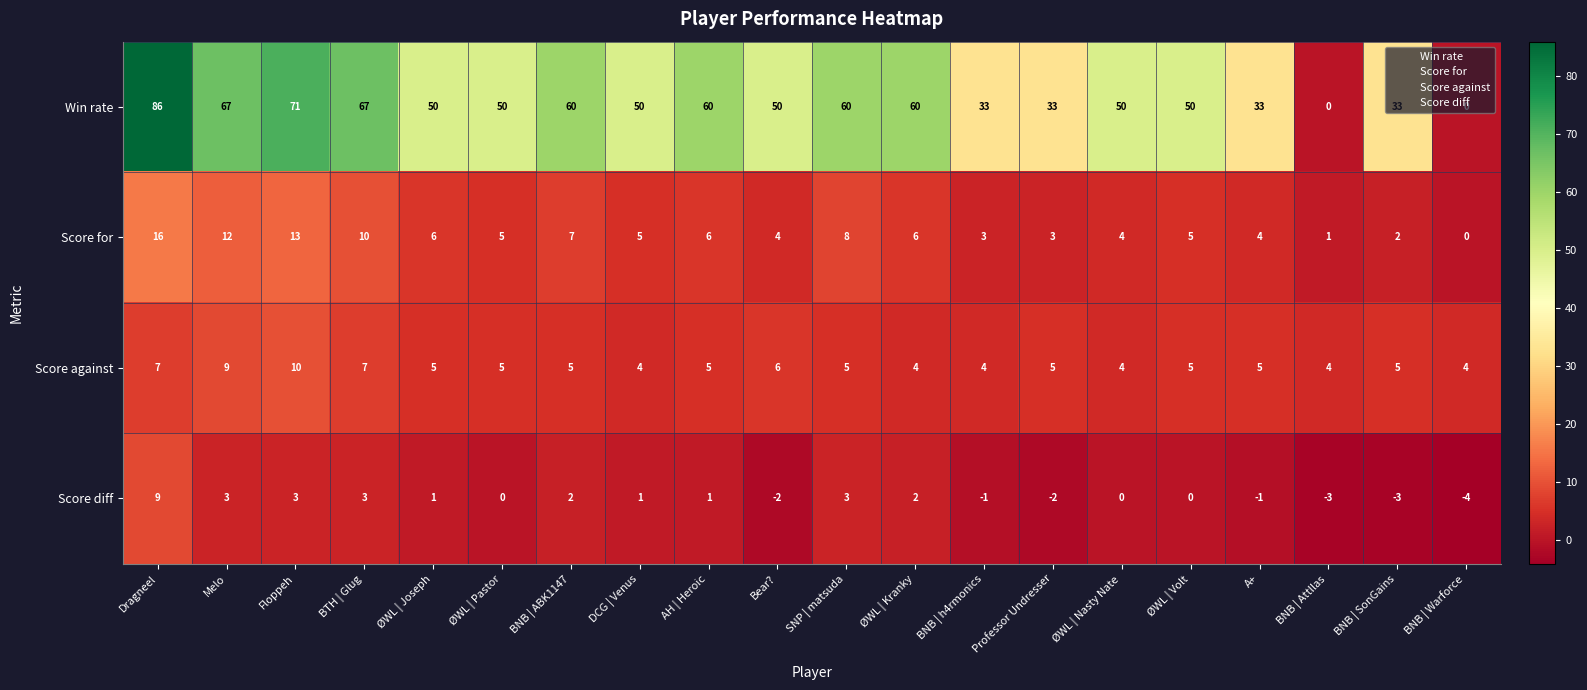

Which series changed the most between BNB | ABK1147 and BNB | SonGains?

Win rate